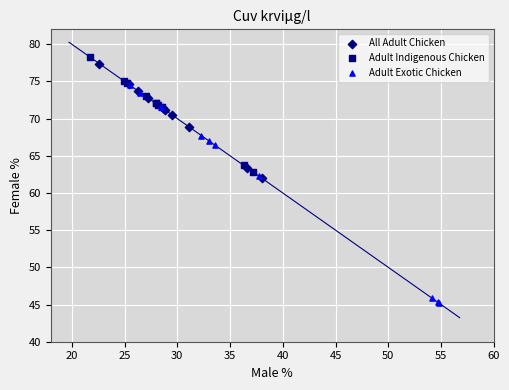

Which series contains the lowest Y value?

Adult Exotic Chicken